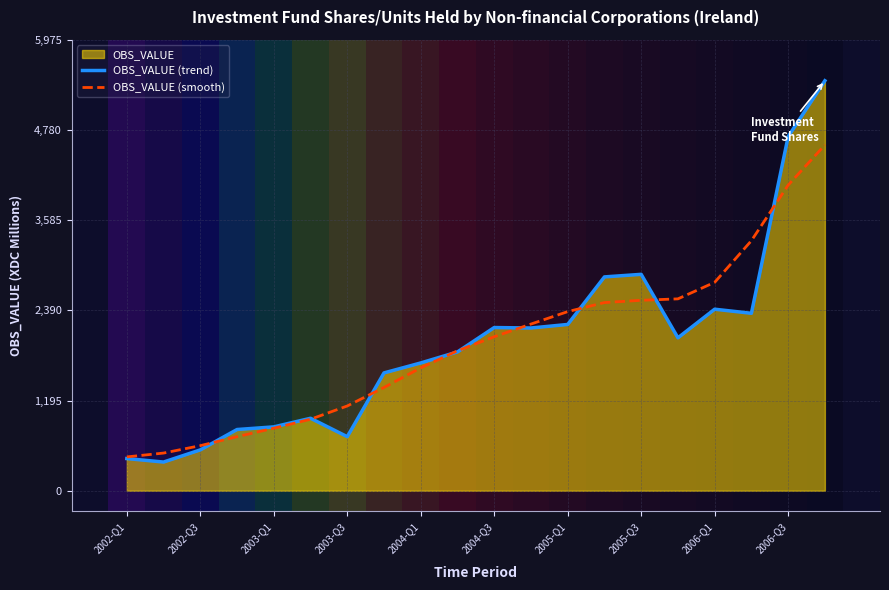

What is the minimum value for OBS_VALUE (smooth)?

448